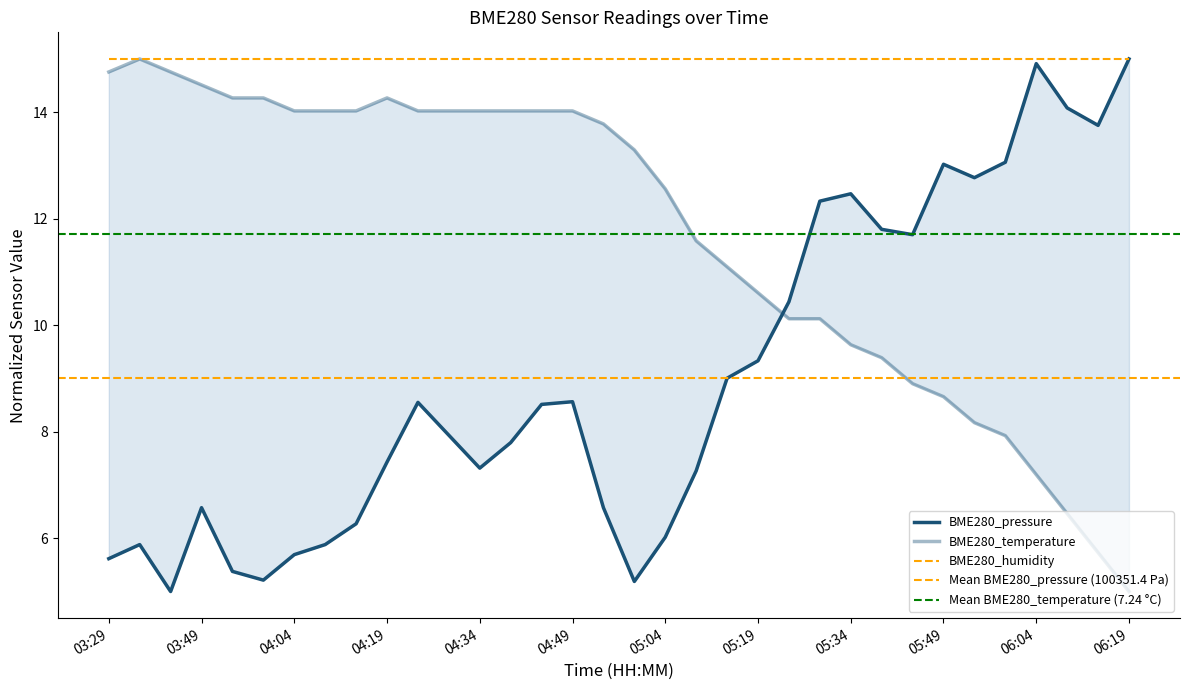

Which series has the largest total across all categories?

BME280_temperature